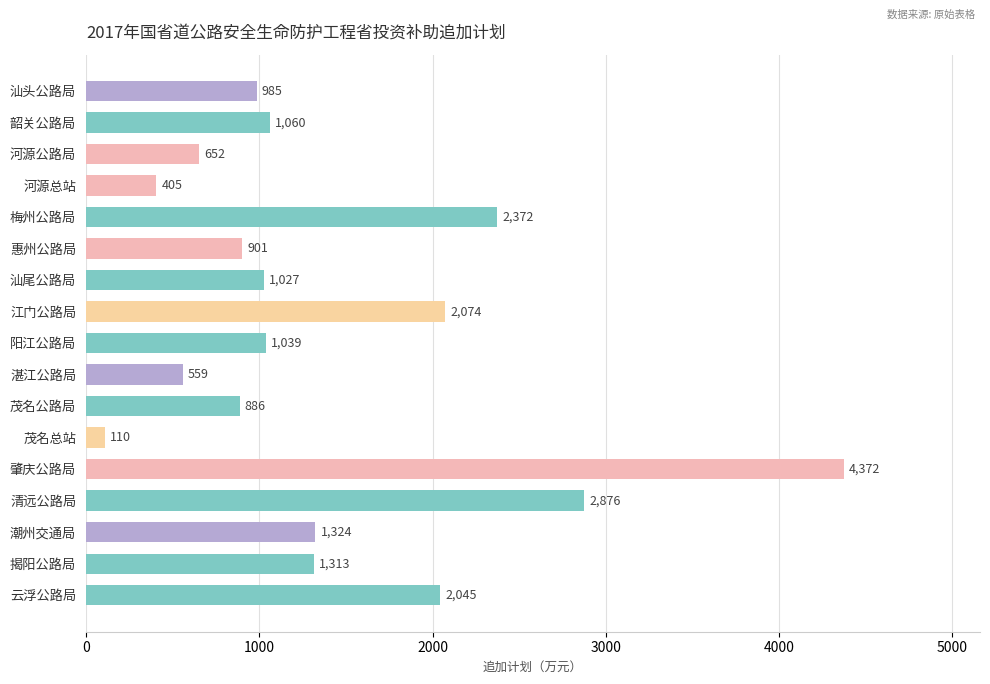

What is the value of the 6th bar from the top?

901